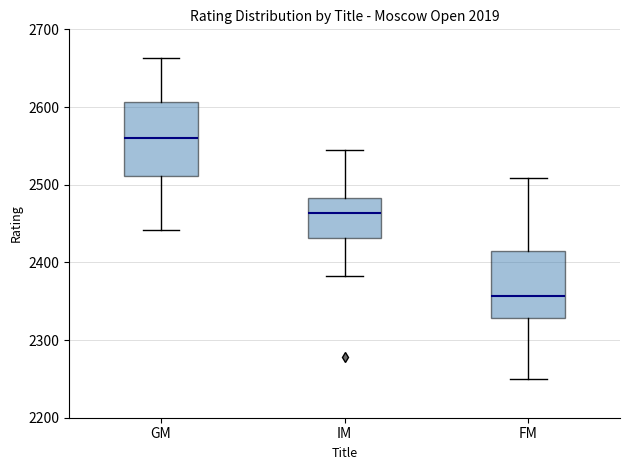

Which box's median line is the highest?

GM